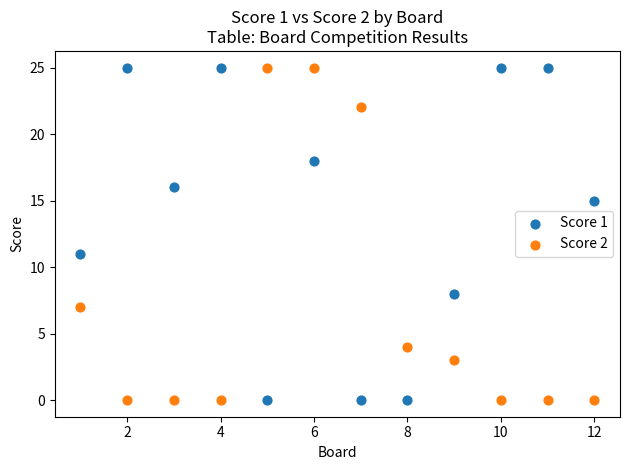

What are all the series names shown in the legend?

Score 1, Score 2